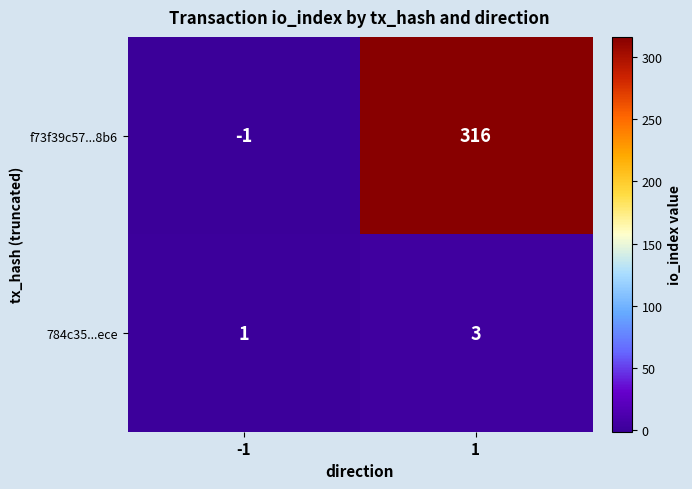

Reading left to right, list all the values displayed in this chart.

f73f39c57...8b6: -1=-1	1=316
784c35...ece: -1=1	1=3